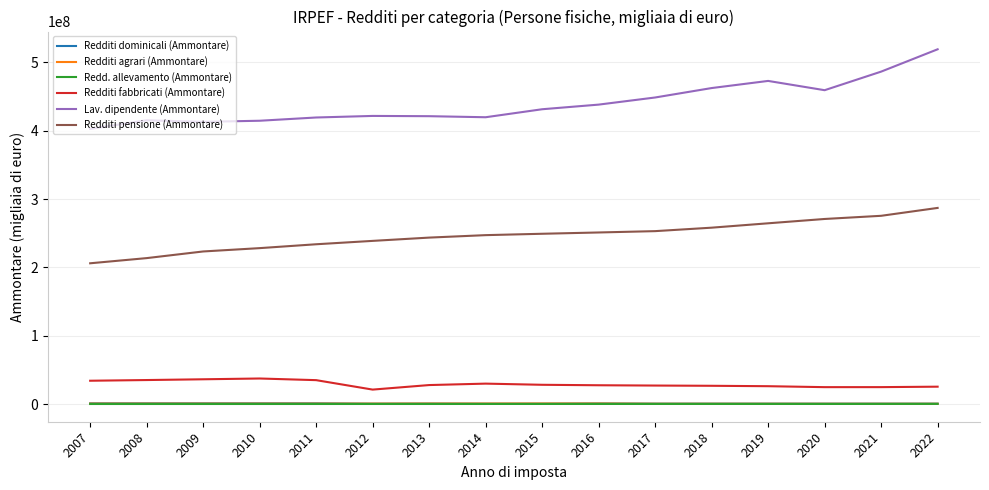

Which series ends up on top after the final intersection of Redditi dominicali (Ammontare) and Redditi agrari (Ammontare)?

Redditi dominicali (Ammontare)